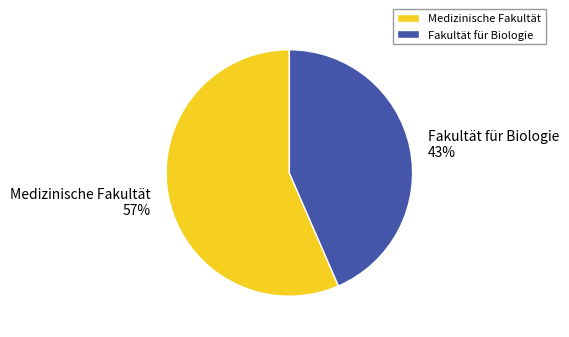

Rank the categories by value from lowest to highest.

Fakultät für Biologie, Medizinische Fakultät